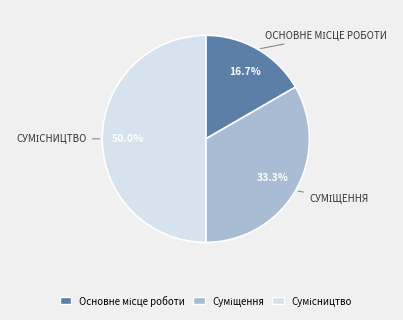

What is the smallest slice in the pie chart?

Основне місце роботи